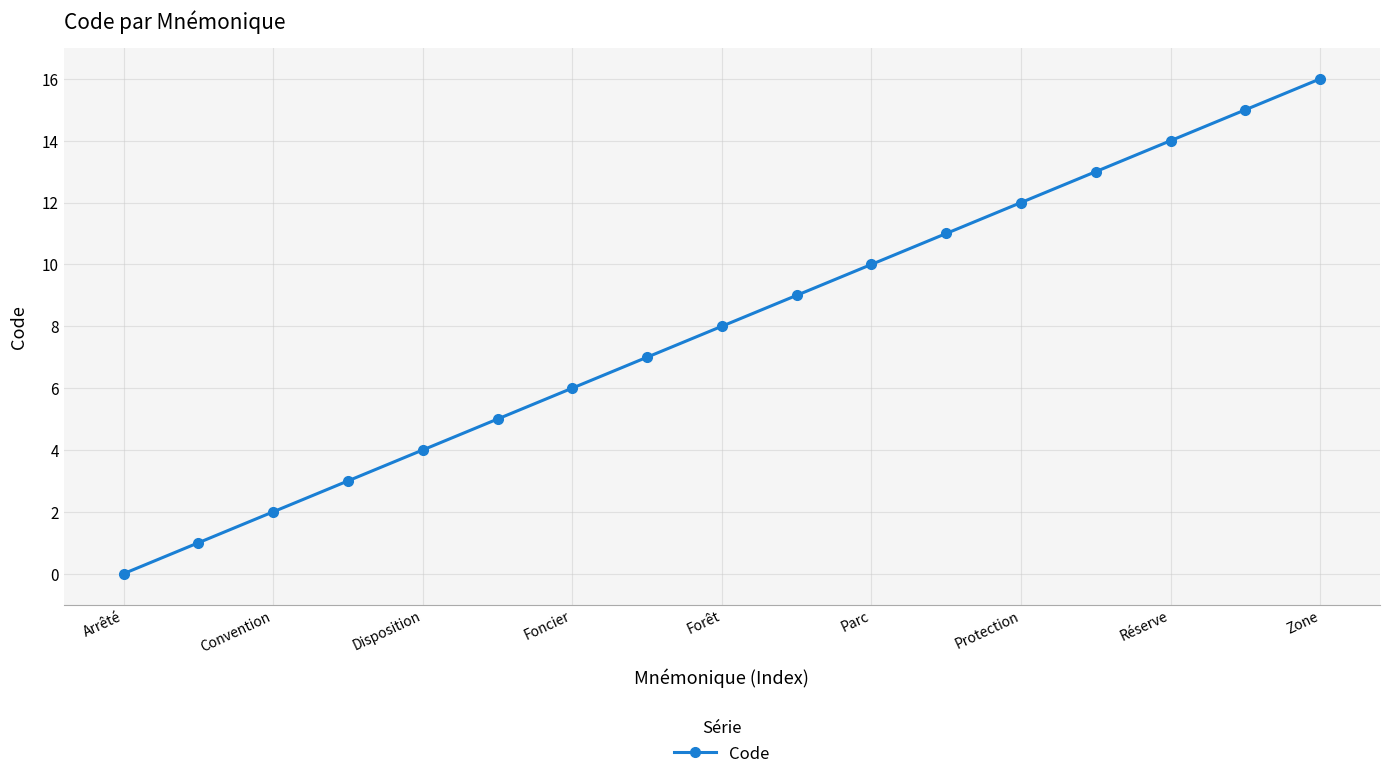

What is the greatest value displayed?

16